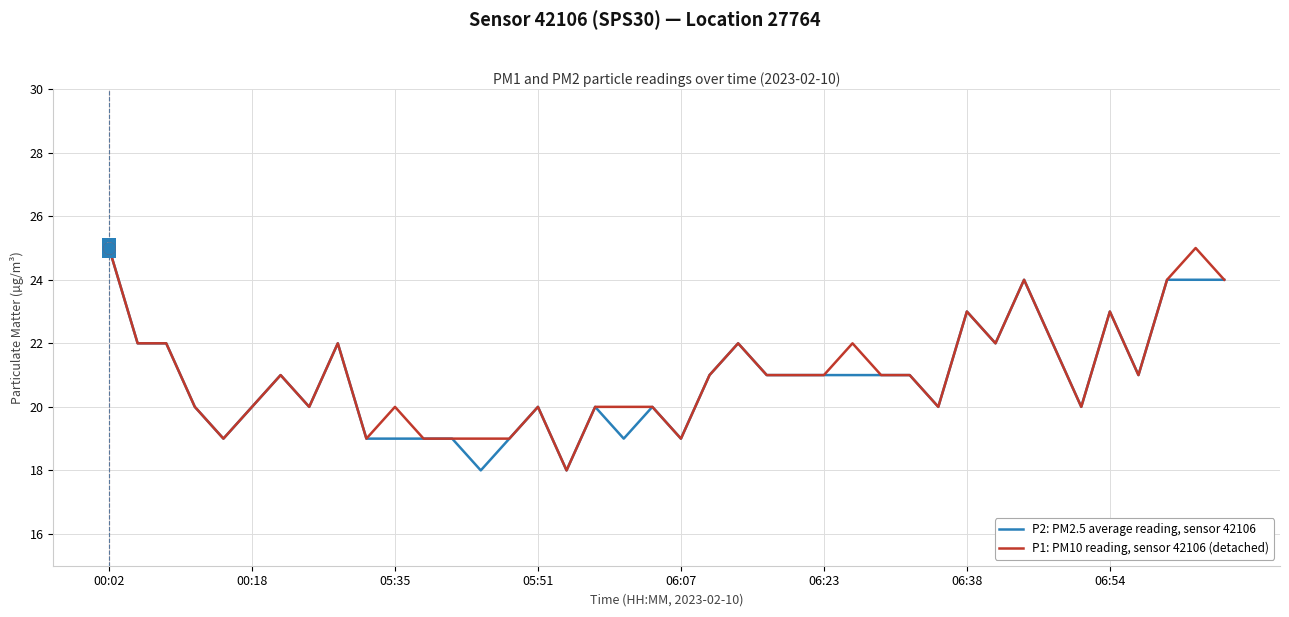

What is the maximum value shown in the chart?

25